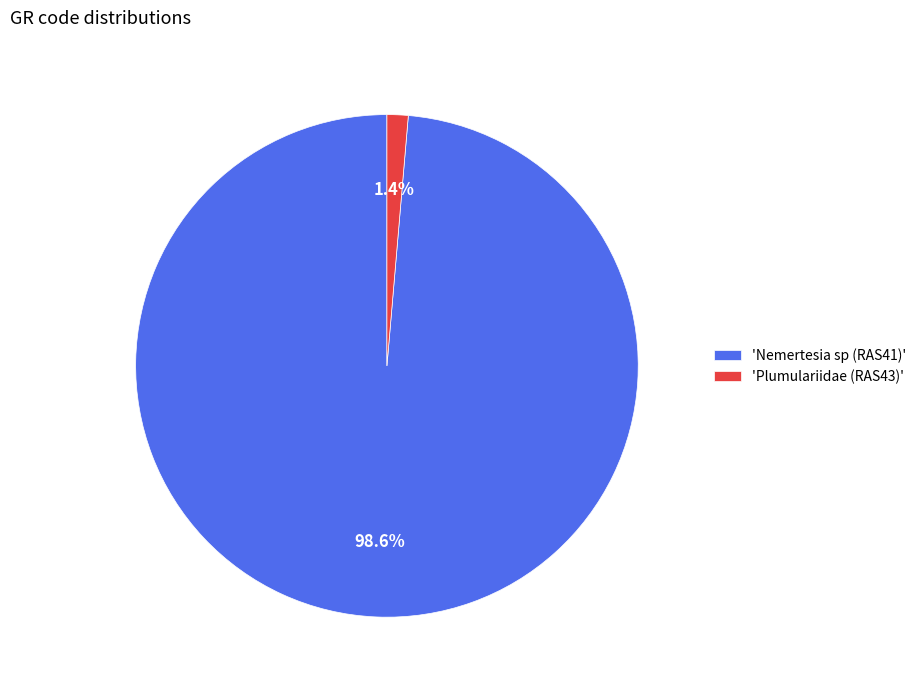

What is the total percentage of 'Plumulariidae (RAS43)' and 'Nemertesia sp (RAS41)'?

100.0%